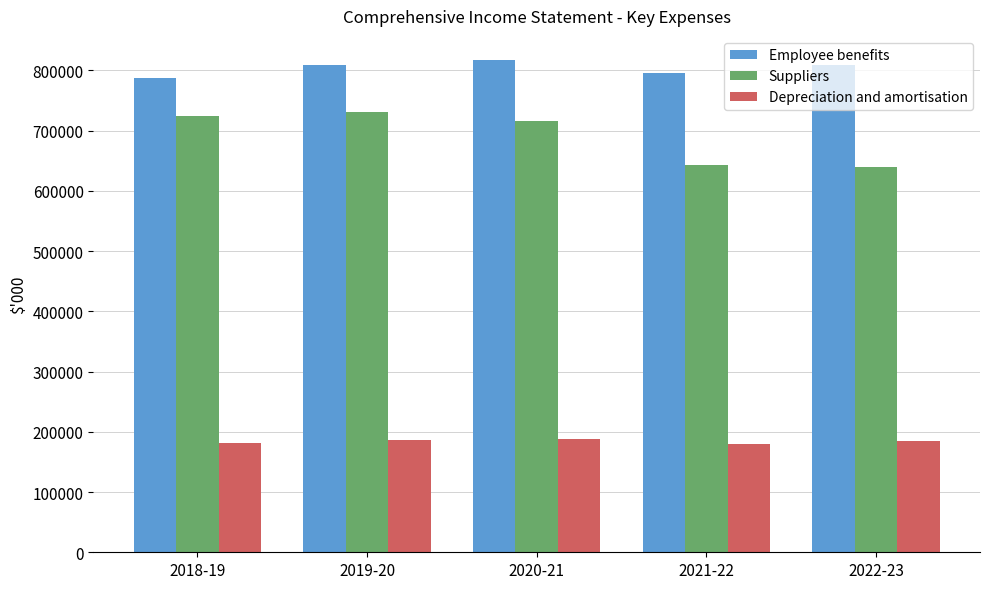

The value of Depreciation and amortisation at 2018-19 is 278356. True or false?

False